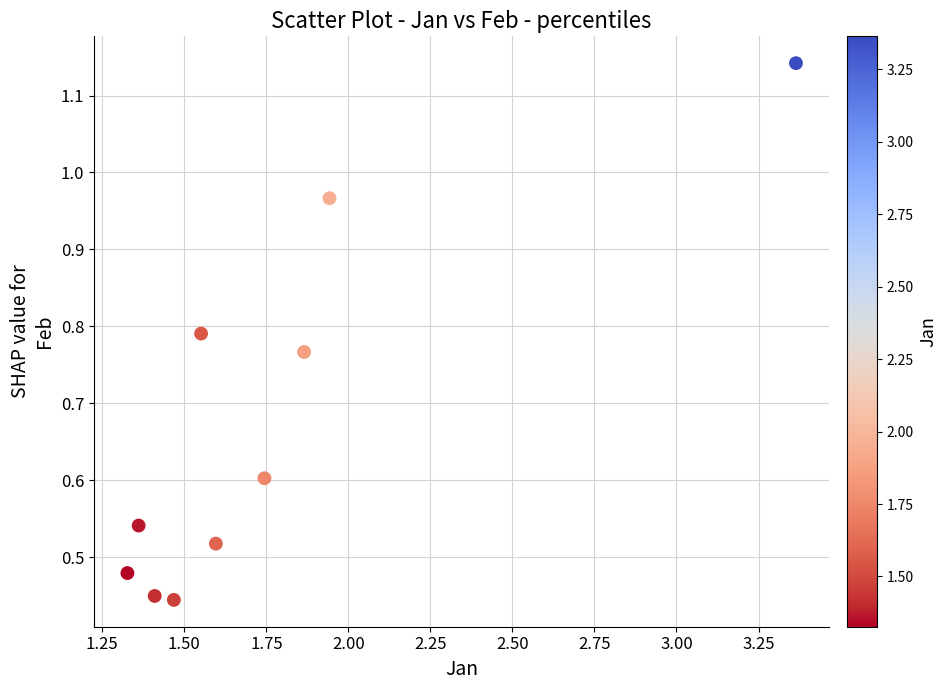

What is the range of Y values (max minus min)?

0.7